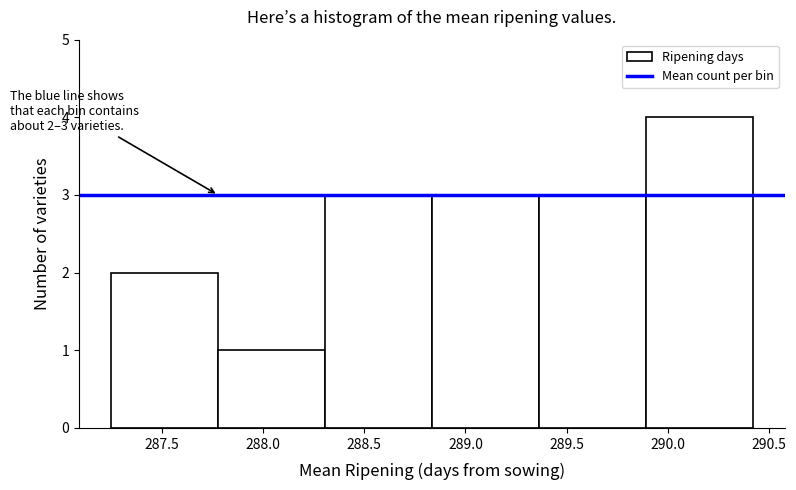

Over which range of the x-axis is the bar tallest?

289.90 to 290.40